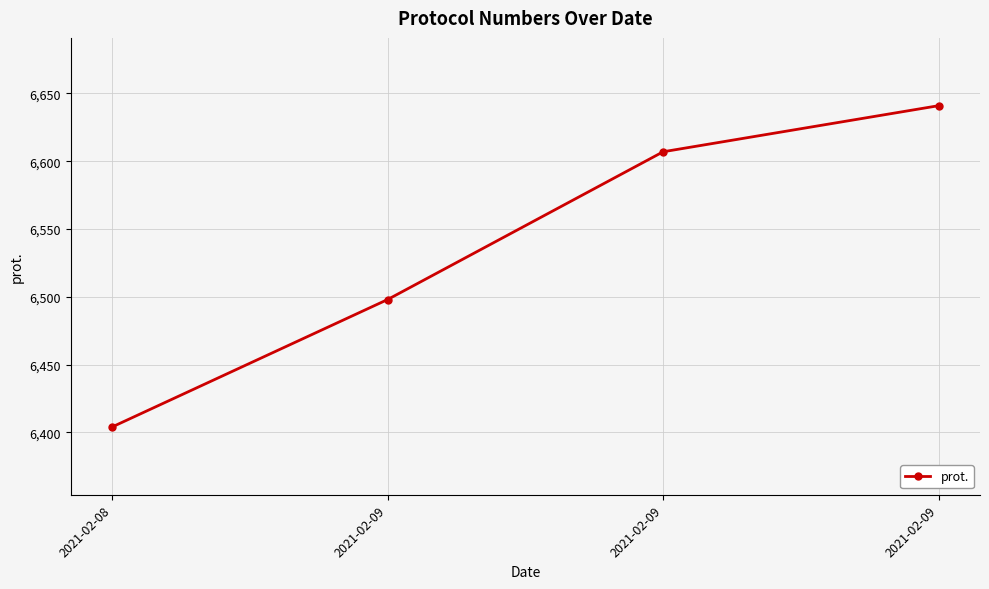

Does the chart have visible grid lines?

Yes